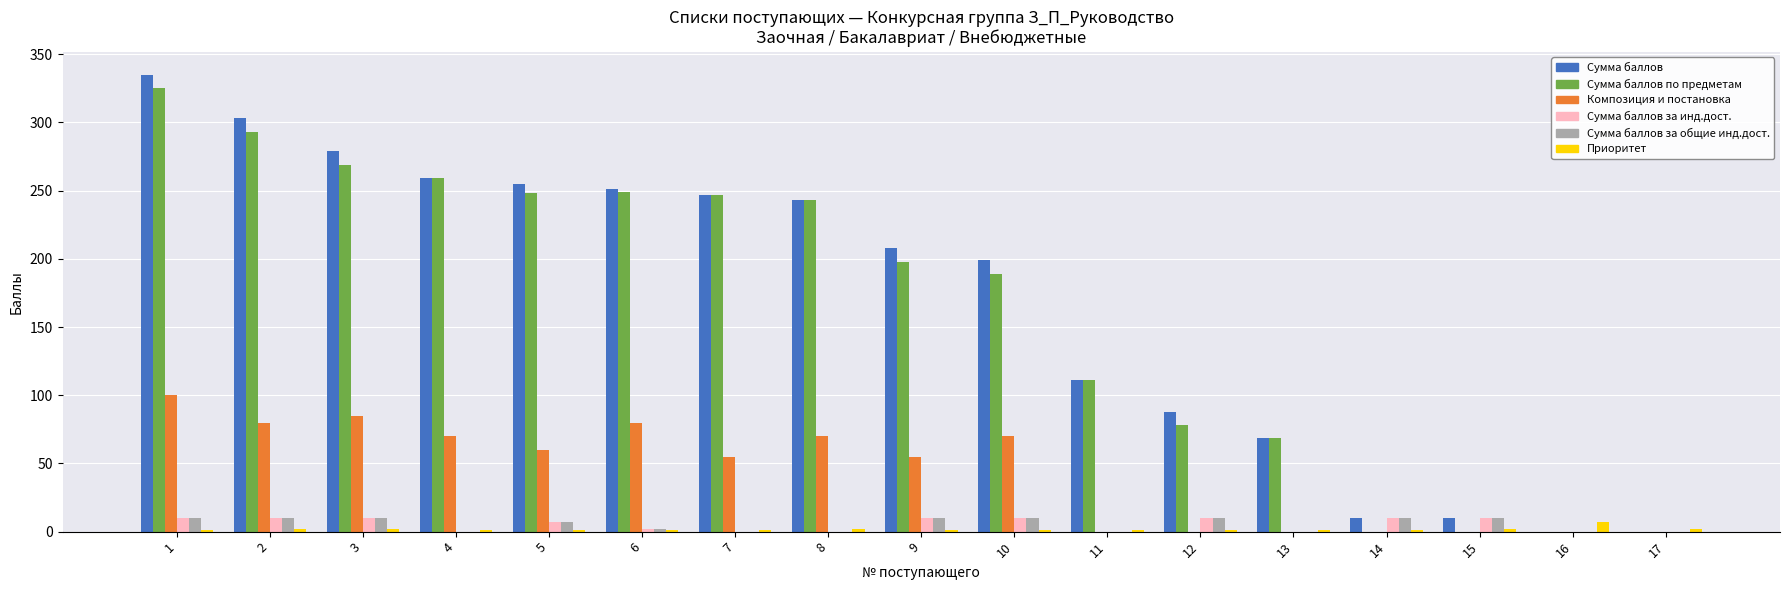

What is the maximum value shown in the chart?

335